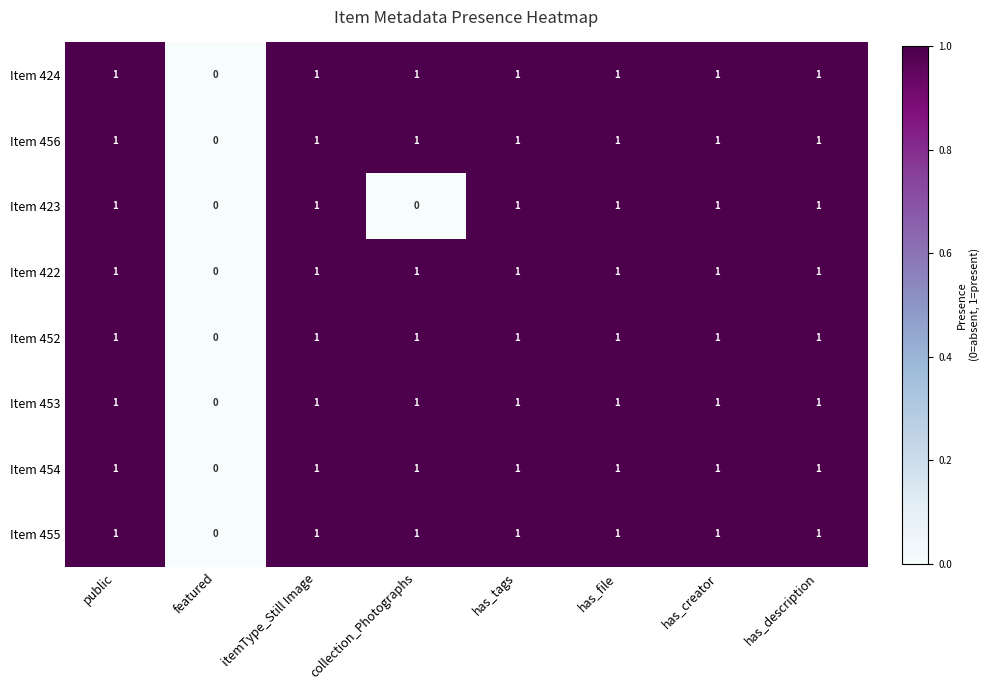

Count the Item 424 values in the range 1 to 2.

7